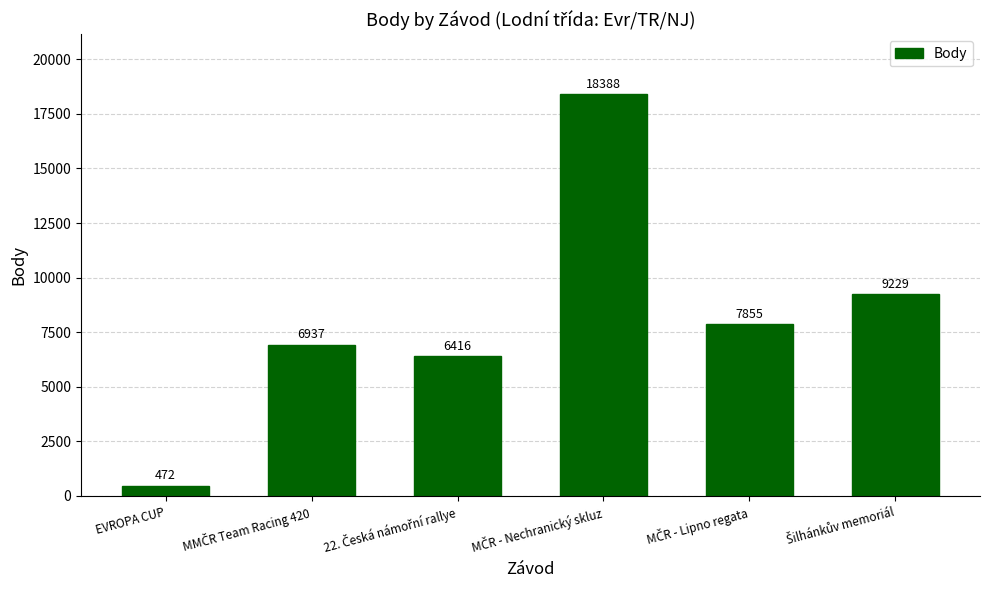

What is the difference between the second highest and minimum values?

8757